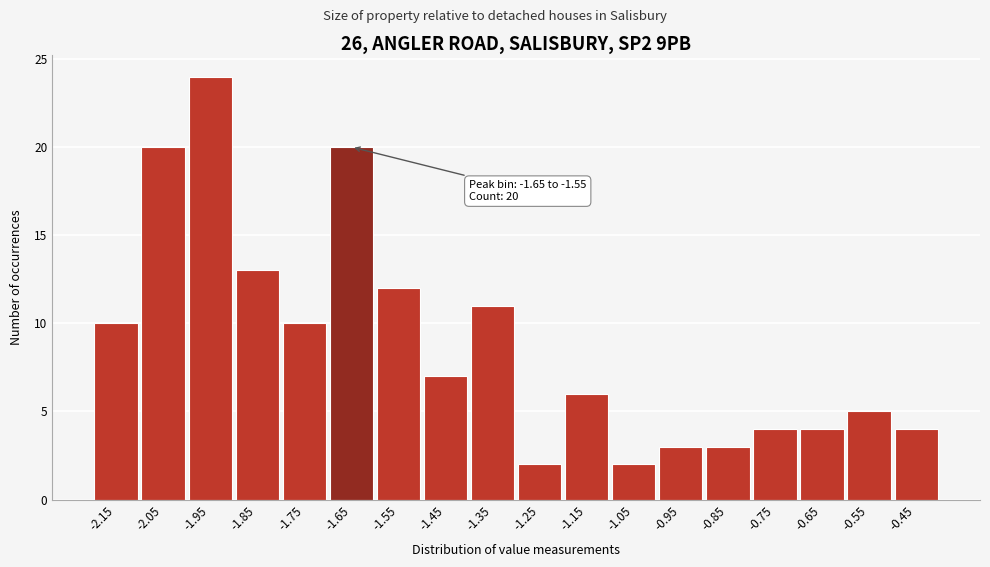

Reading left to right, transcribe all the data shown in this chart.

10	20	24	13	10	20	12	7	11	2	6	2	3	3	4	4	5	4